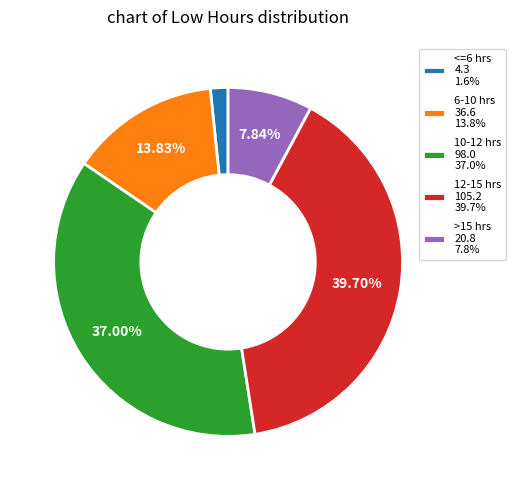

Is there a majority slice in this chart?

No